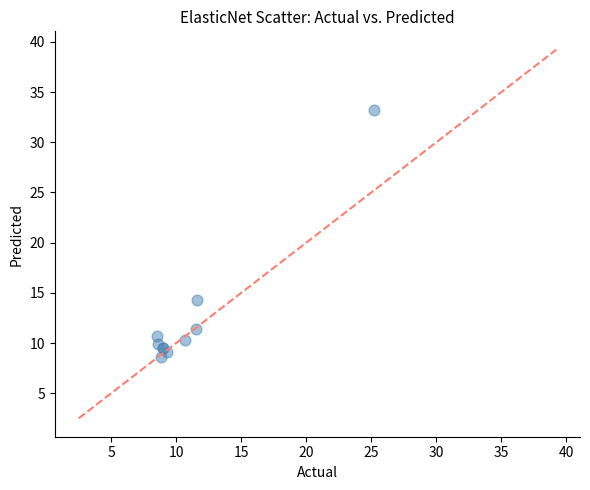

What Y value in the scatter plot is closest to 20?

14.3